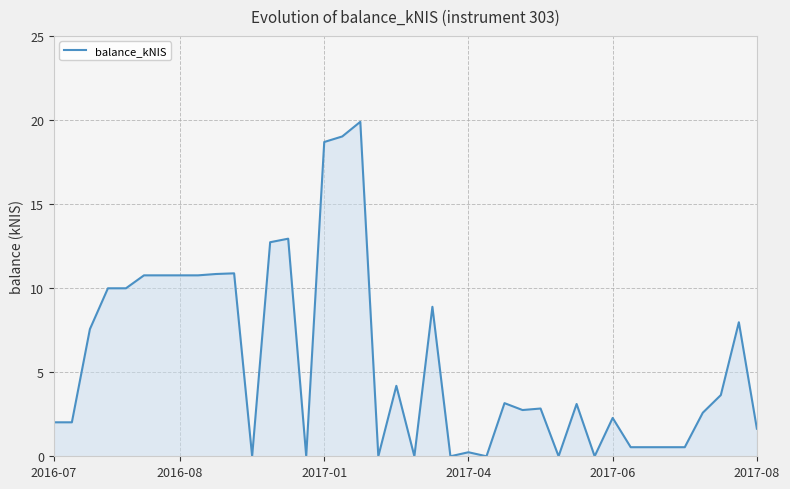

What is the greatest value displayed?

19.9